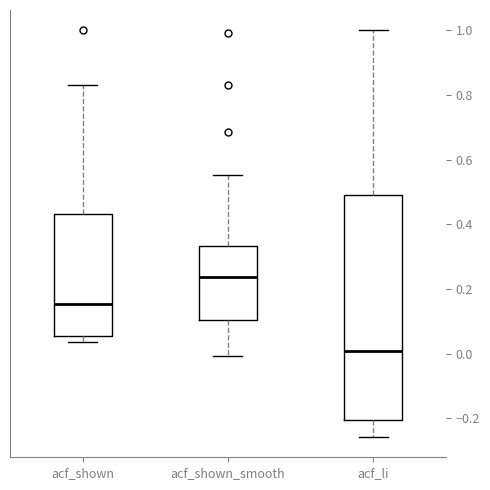

Where does the lower whisker of the box for acf_shown_smooth end on the y-axis? The values are not printed on the chart, so give them approximately, as read against the axis.

0.00